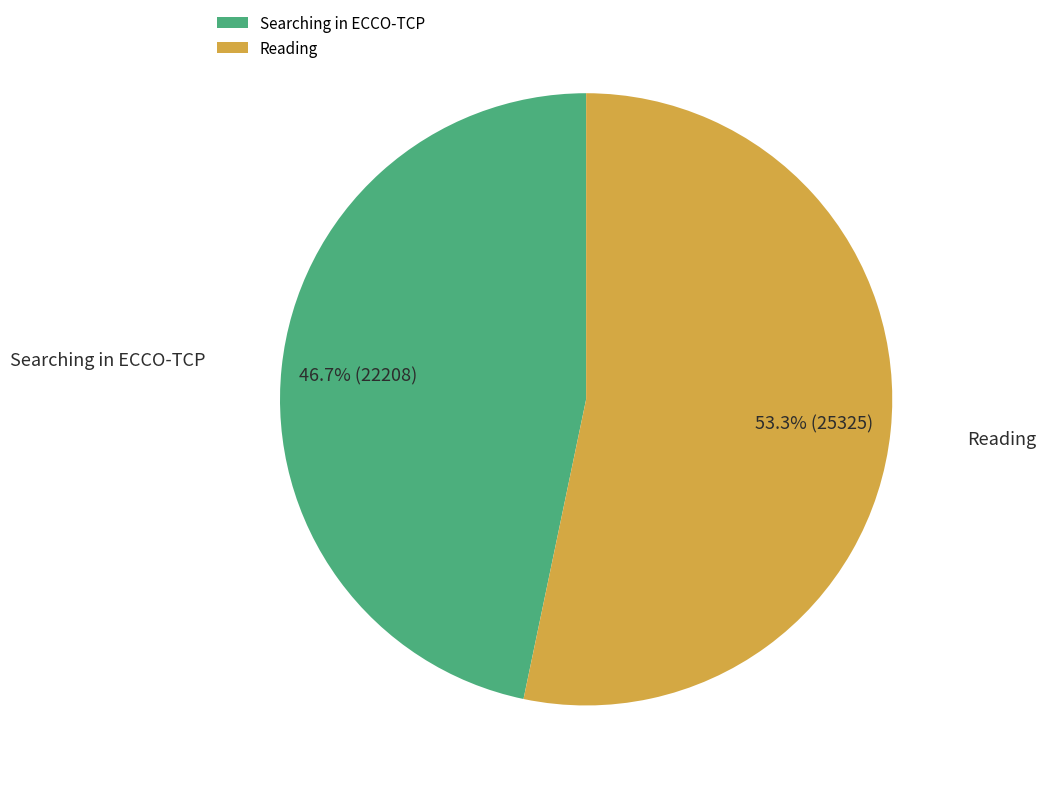

Which category has the smallest portion of the pie?

Searching in ECCO-TCP